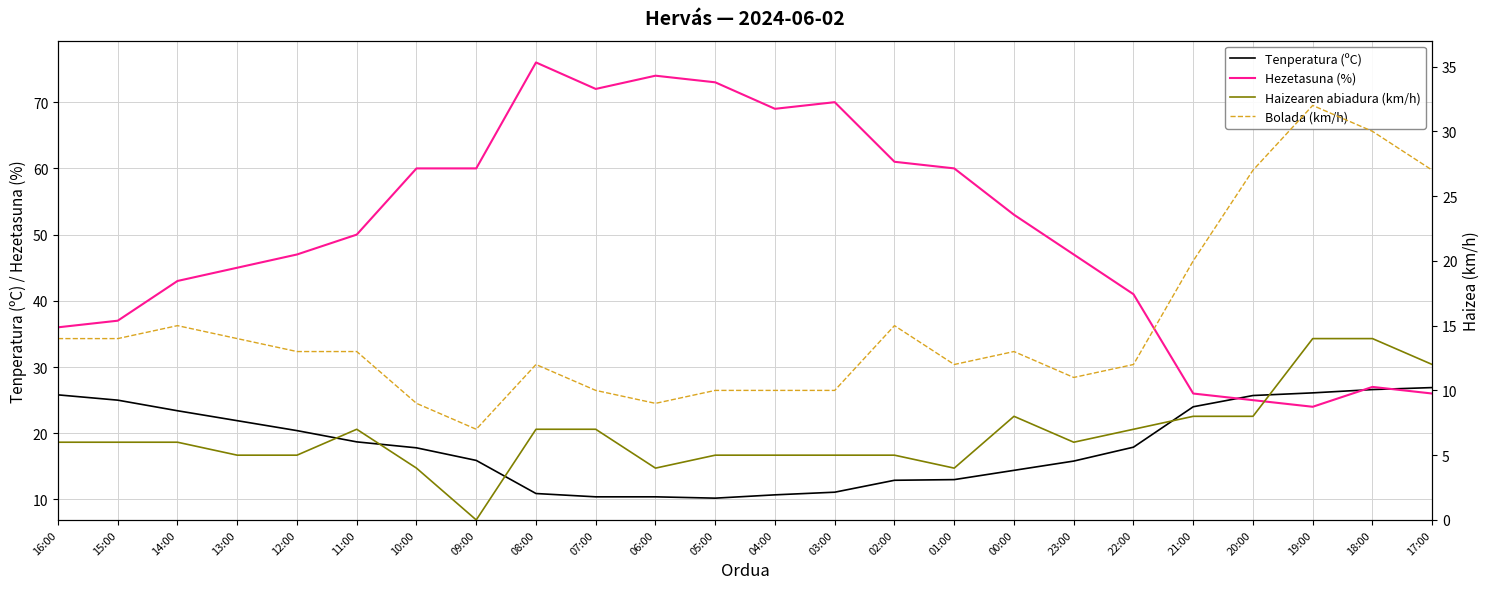

True or false: Haizearen abiadura (km/h) has more than 0 points higher than both neighbors.

True